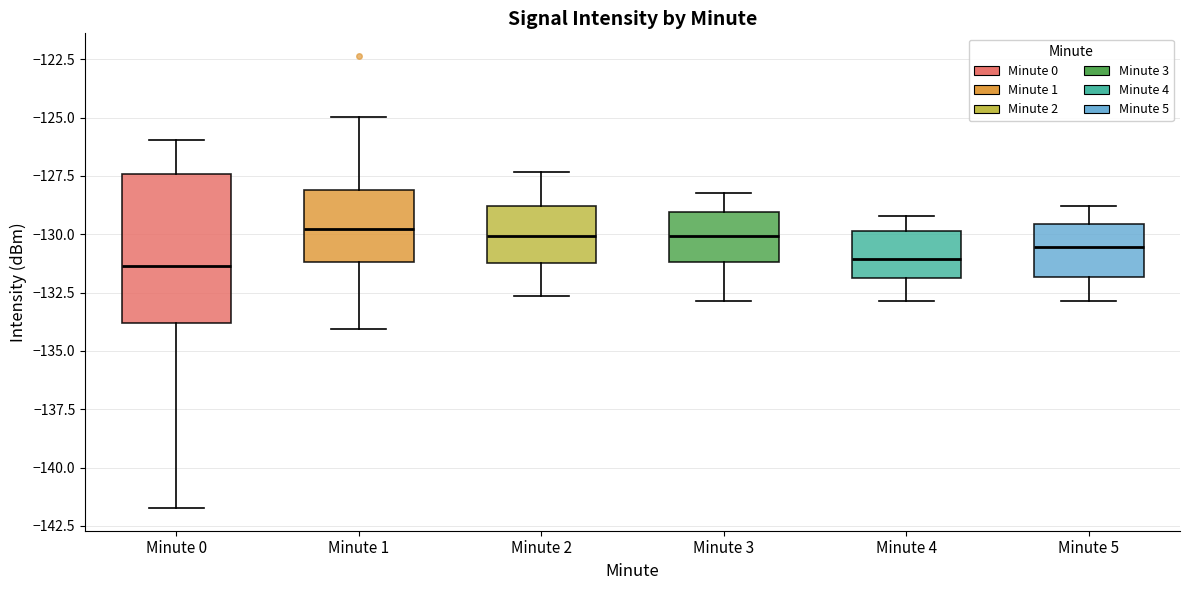

Comparing the boxes themselves (not the whiskers), which one is the tallest?

Minute 0